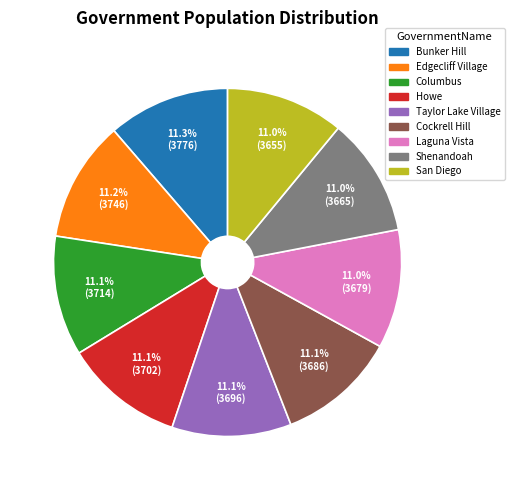

Does Columbus represent more than half of the total?

No